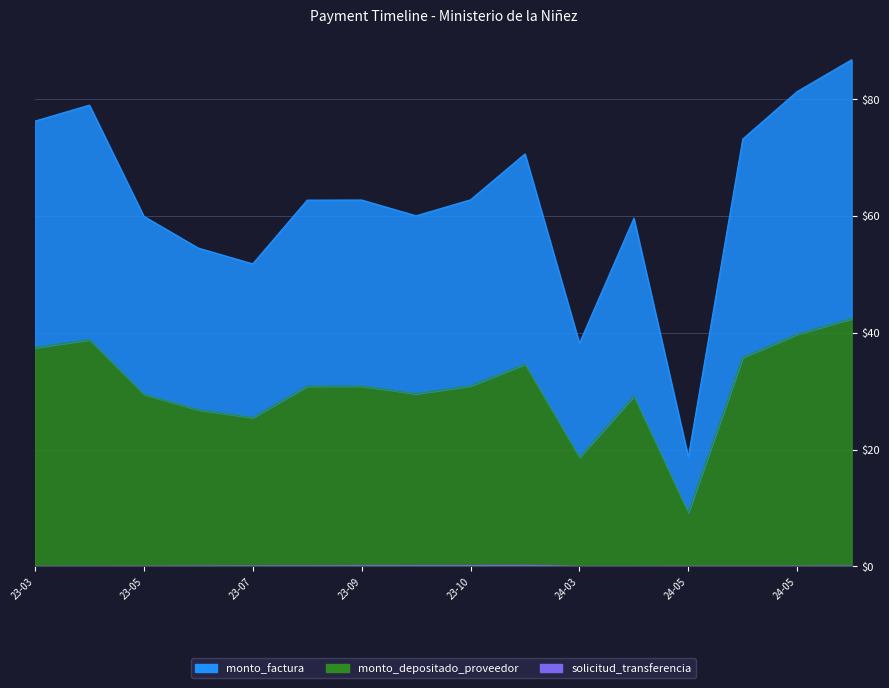

At how many categories does at least one series exceed 51?

14